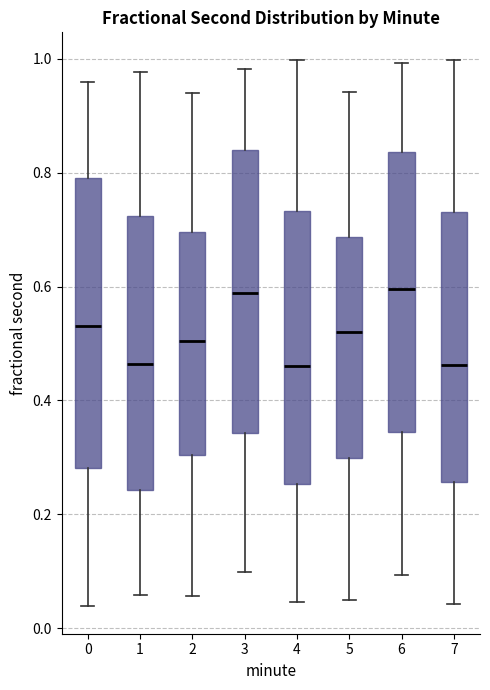

Reading left to right, transcribe this box plot: for each box, give where its median line is, the range the box spans, and where its two whiskers end, as read against the y-axis. The values are not printed on the chart, so give them approximately, as read against the axis.

0: median 0.52, box 0.28 to 0.80, whiskers 0.04 to 0.96
1: median 0.46, box 0.24 to 0.72, whiskers 0.06 to 0.98
2: median 0.50, box 0.30 to 0.70, whiskers 0.06 to 0.94
3: median 0.58, box 0.34 to 0.84, whiskers 0.10 to 0.98
4: median 0.46, box 0.26 to 0.74, whiskers 0.04 to 1.00
5: median 0.52, box 0.30 to 0.68, whiskers 0.04 to 0.94
6: median 0.60, box 0.34 to 0.84, whiskers 0.10 to 1.00
7: median 0.46, box 0.26 to 0.74, whiskers 0.04 to 1.00